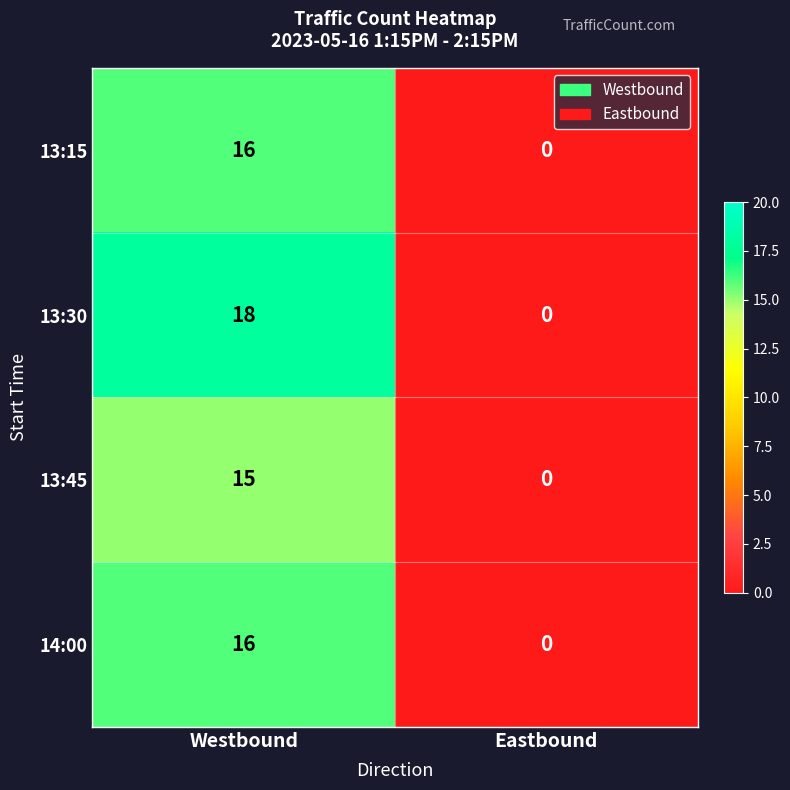

Which category has the highest value across all series?

Westbound